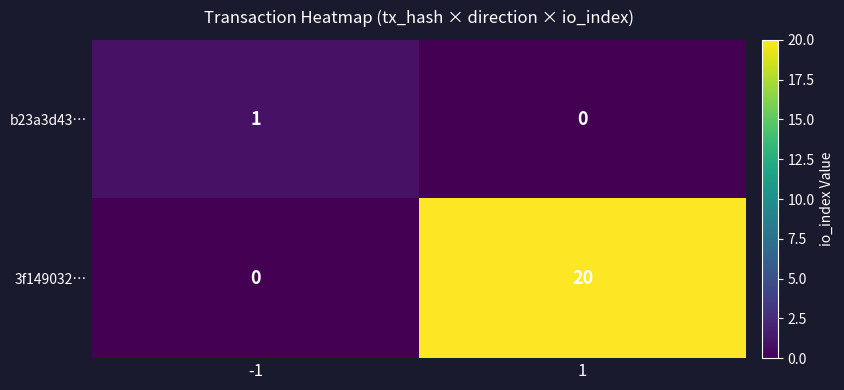

Count the number of data series in this chart.

2